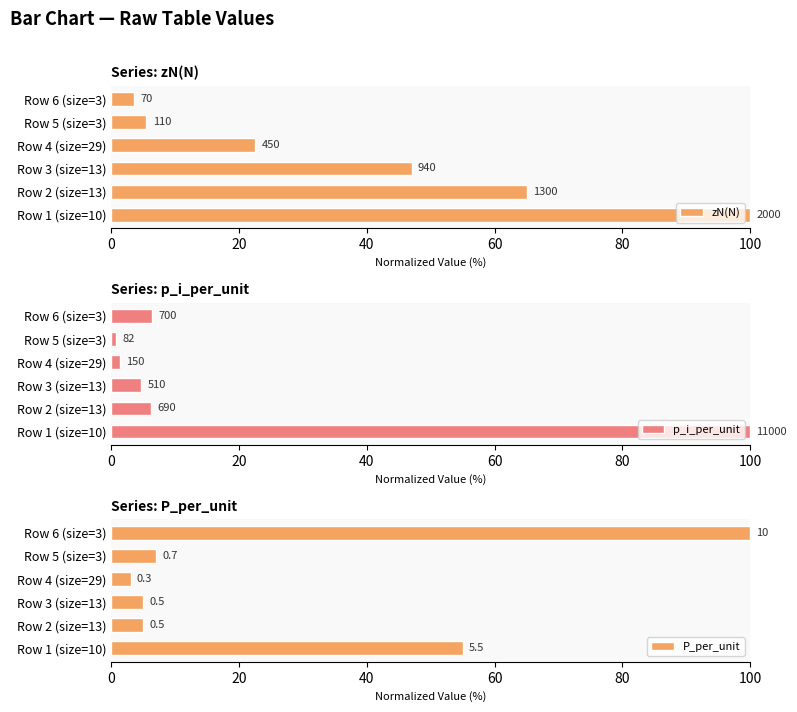

Rank the series at Row 6 (size=3) from highest to lowest value.

P_per_unit, p_i_per_unit, zN(N)